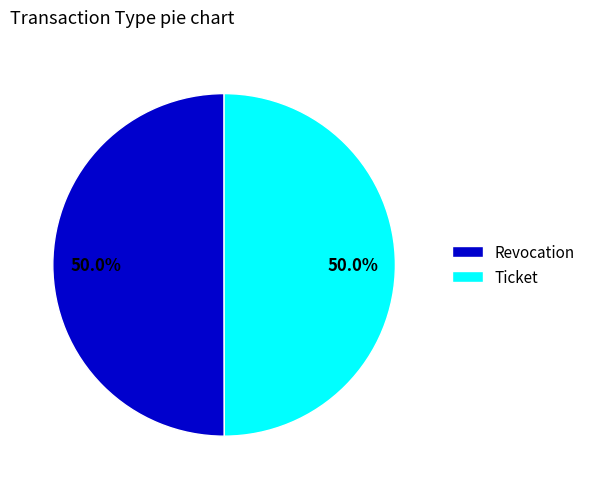

What is the ratio of the value at Ticket to the value at Revocation?

1.0